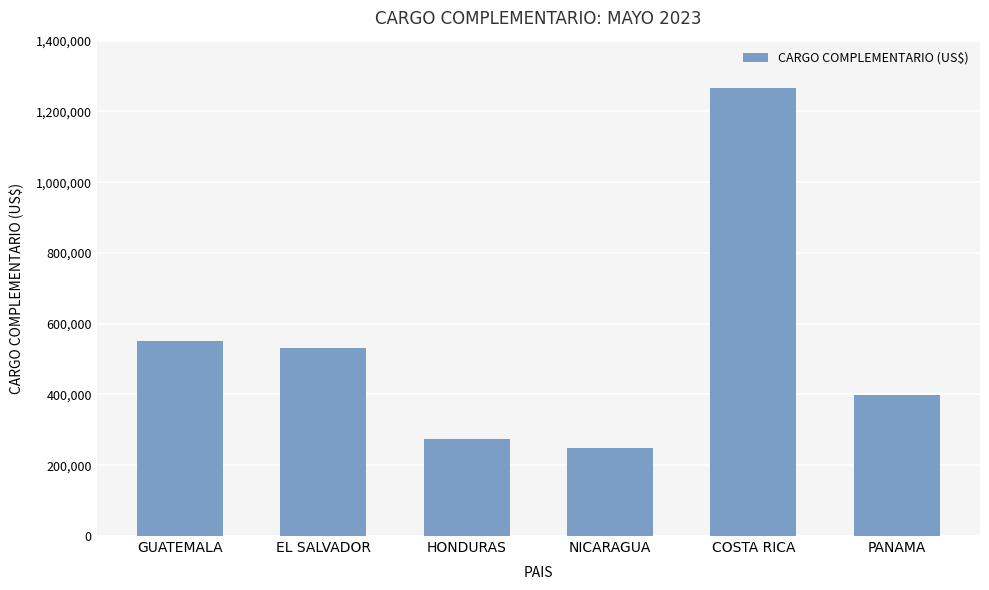

What is the sum of all values?

3271025.9